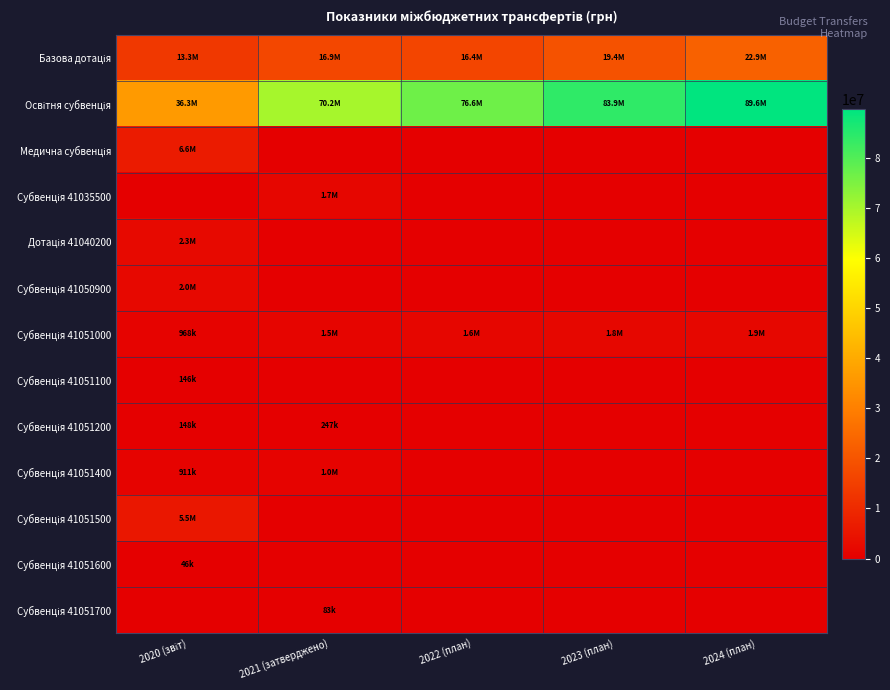

Which series has the largest total across all categories?

Освітня субвенція